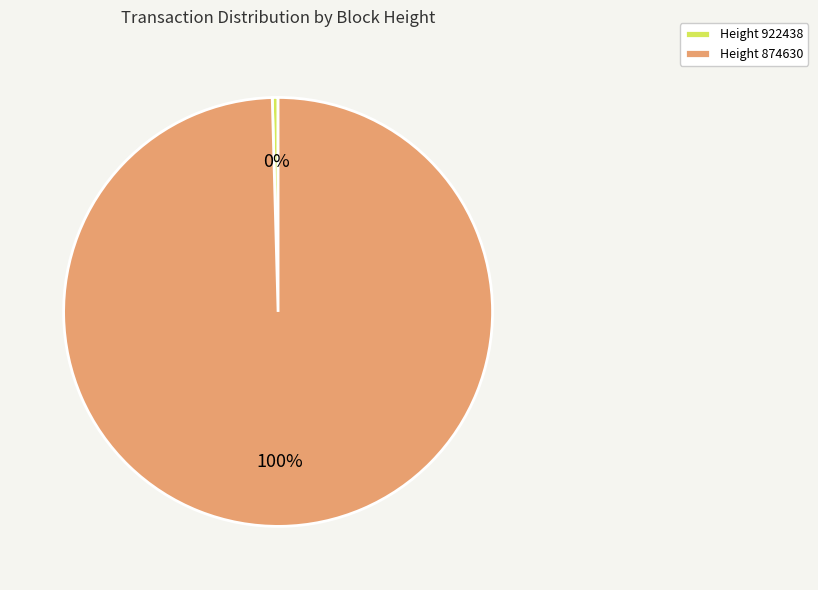

Is there any slice that represents more than half of the pie?

Yes